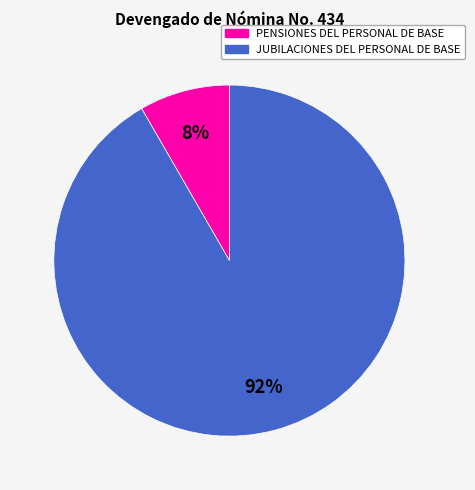

Which slice is the largest?

JUBILACIONES DEL PERSONAL DE BASE